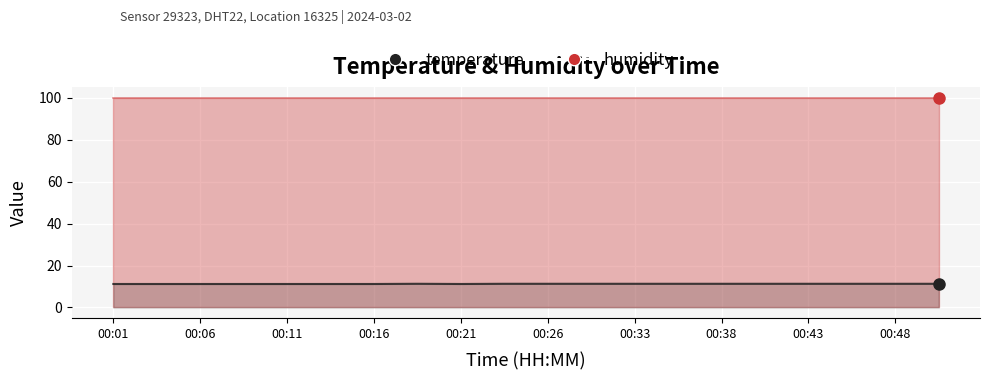

What is the approximate value at 00:26?

11.2